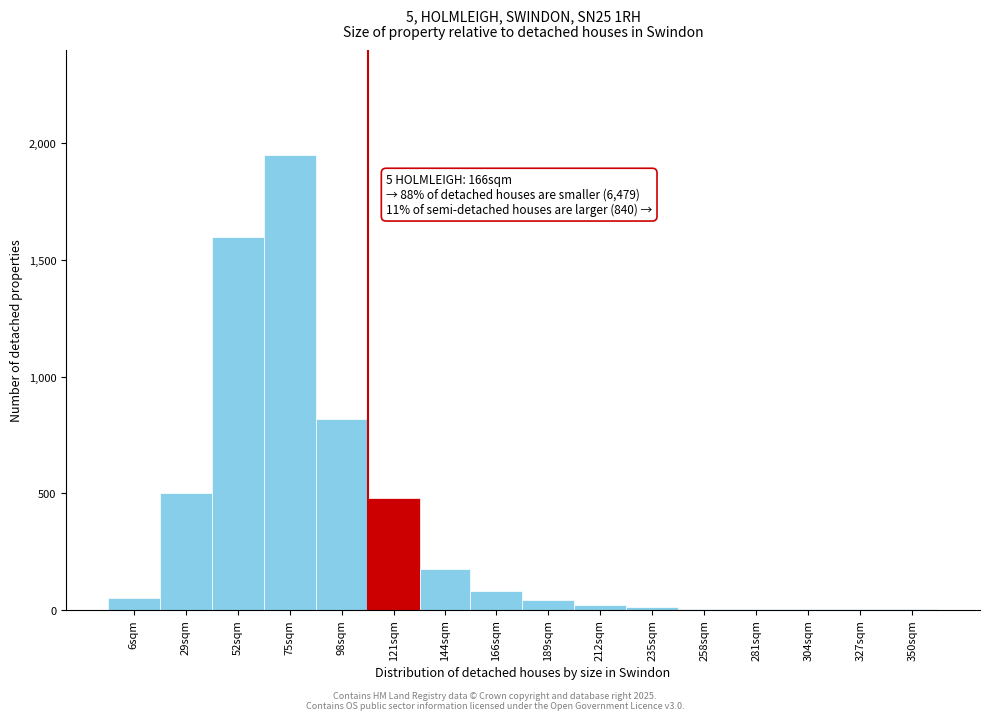

Where is the data nearest to the value 975?

98sqm